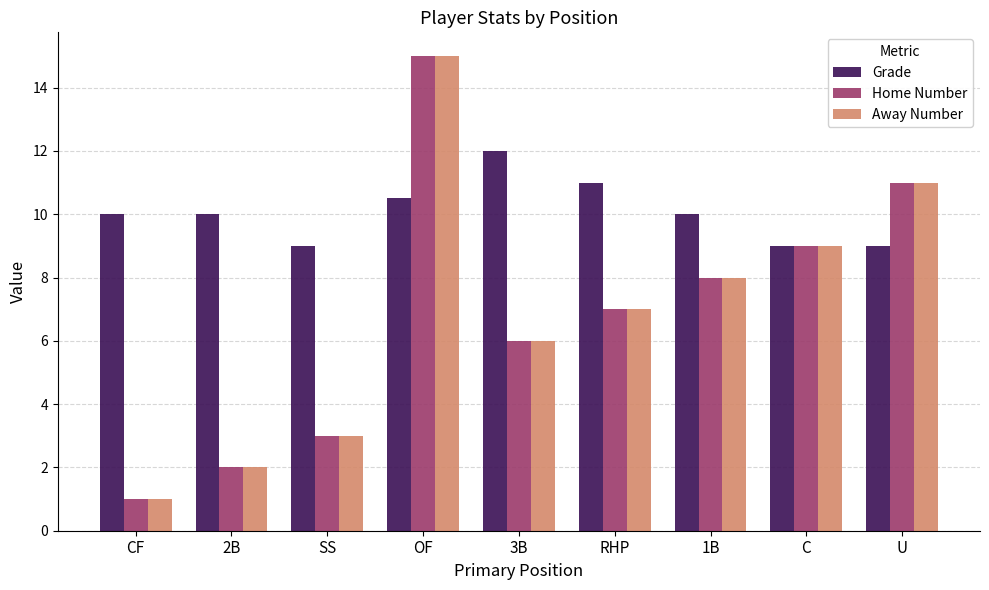

Which series has the largest total across all categories?

Grade